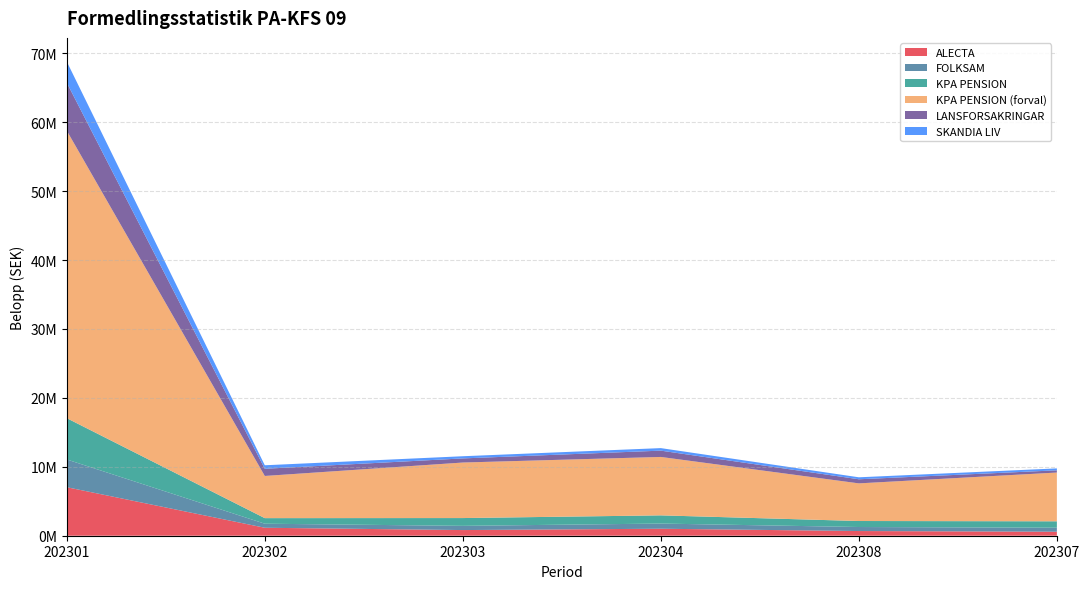

Reading right to left, list all the values displayed in this chart.

ALECTA: 202307=580299	202308=679869	202304=1013744	202303=820917	202302=1155345	202301=7038755
FOLKSAM: 202307=581893	202308=583737	202304=750957	202303=611049	202302=587875	202301=4025064
KPA PENSION: 202307=930140	202308=870682	202304=1189824	202303=1130784	202302=808285	202301=5989929
KPA PENSION (forval): 202307=7075034	202308=5460885	202304=8474941	202303=8056423	202302=6118531	202301=41709974
LANSFORSAKRINGAR: 202307=321138	202308=595278	202304=913320	202303=596981	202302=1042186	202301=6959171
SKANDIA LIV: 202307=278633	202308=285793	202304=367795	202303=315610	202302=508722	202301=3062808